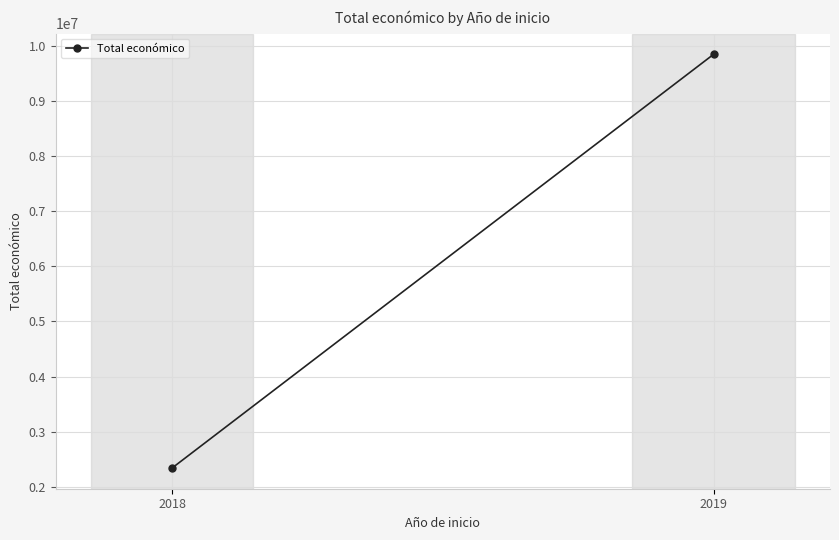

What is the sum of all values?

12186955.3